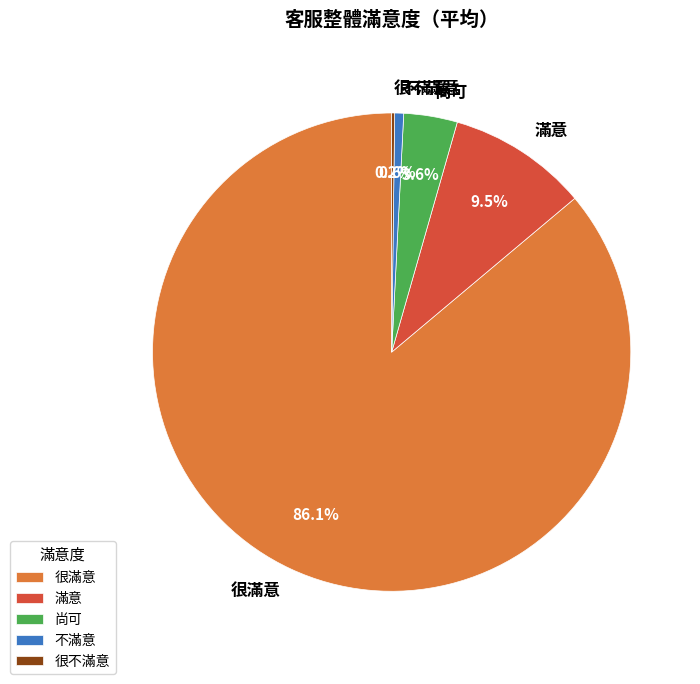

Does 很滿意 represent more than half of the total?

Yes